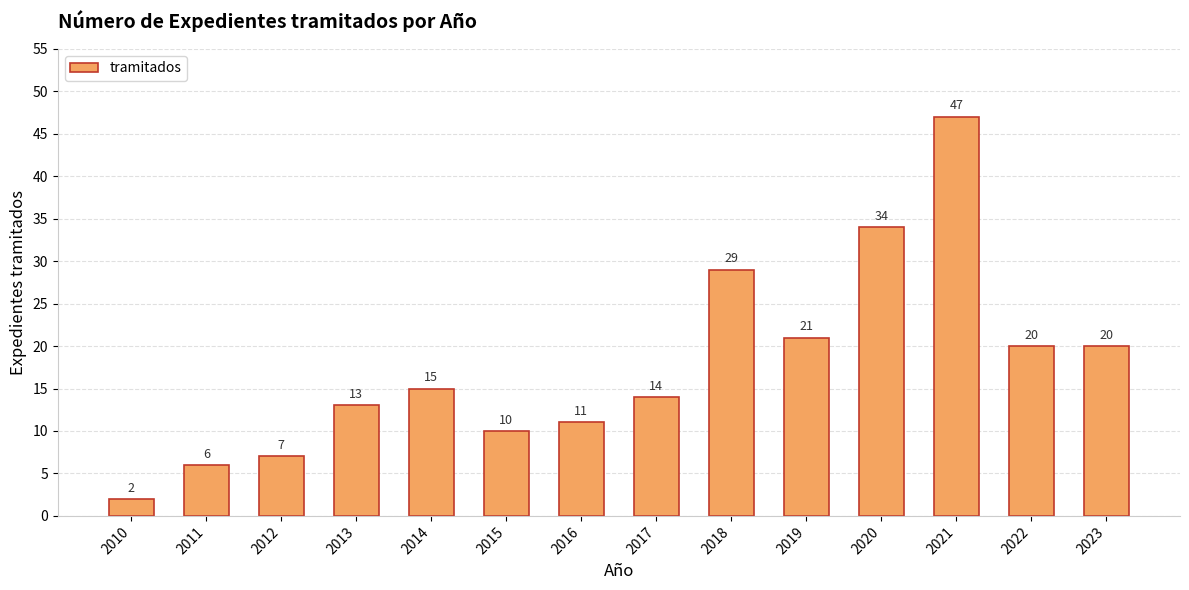

Reading left to right, list all the values displayed in this chart.

2	6	7	13	15	10	11	14	29	21	34	47	20	20